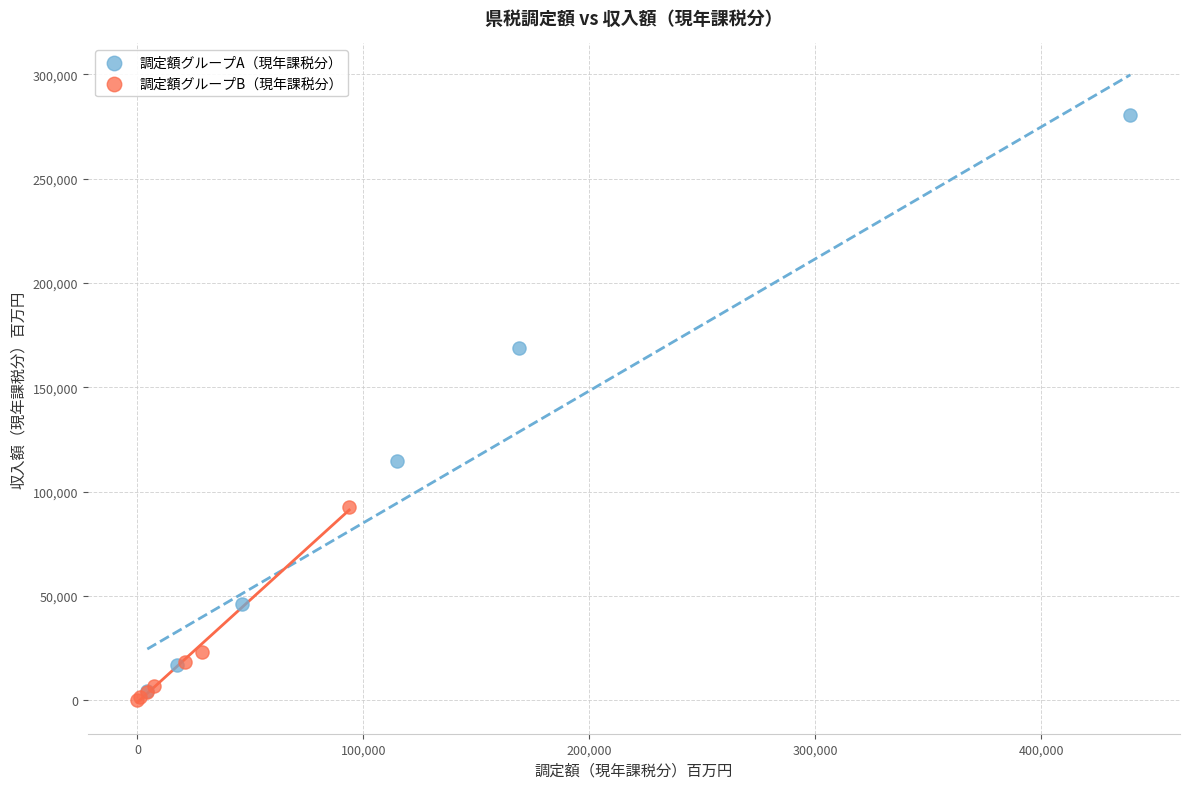

Which series contains the highest Y value?

調定額グループA（現年課税分）